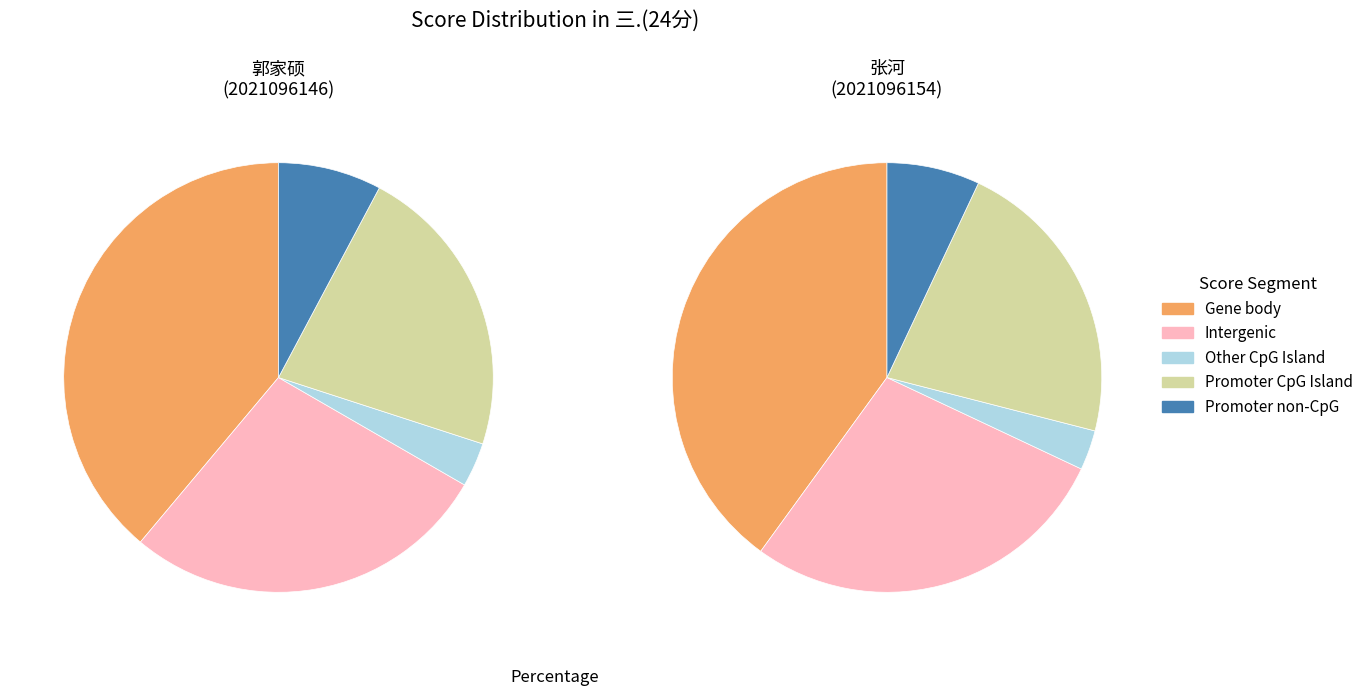

The 2021096146 slice represents 39% of the pie. True or false?

False